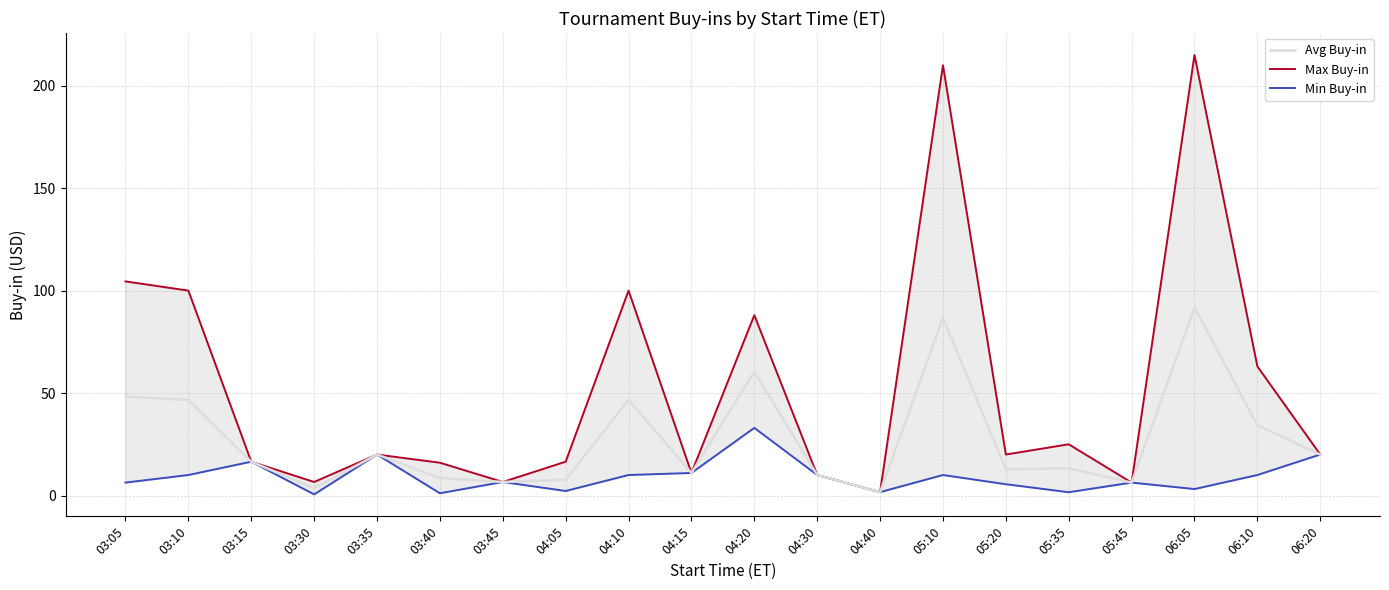

List the series in order of their peak value, lowest first.

Min Buy-in, Avg Buy-in, Max Buy-in